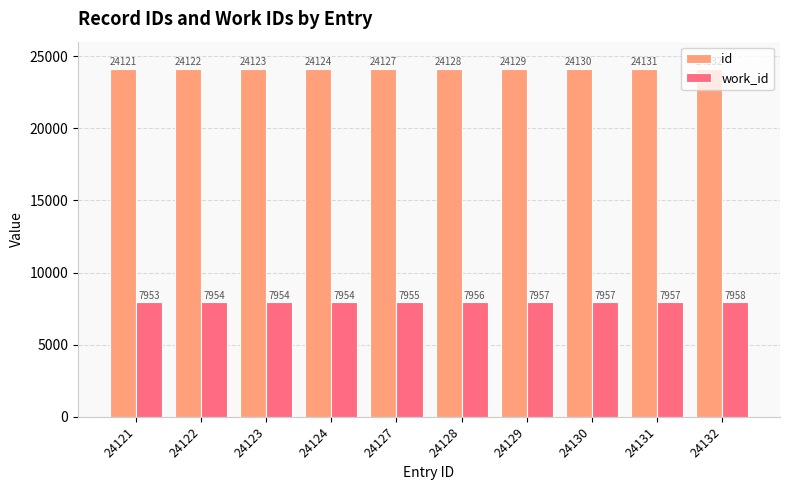

What is the spread (max minus min) of values at 24128?

16172